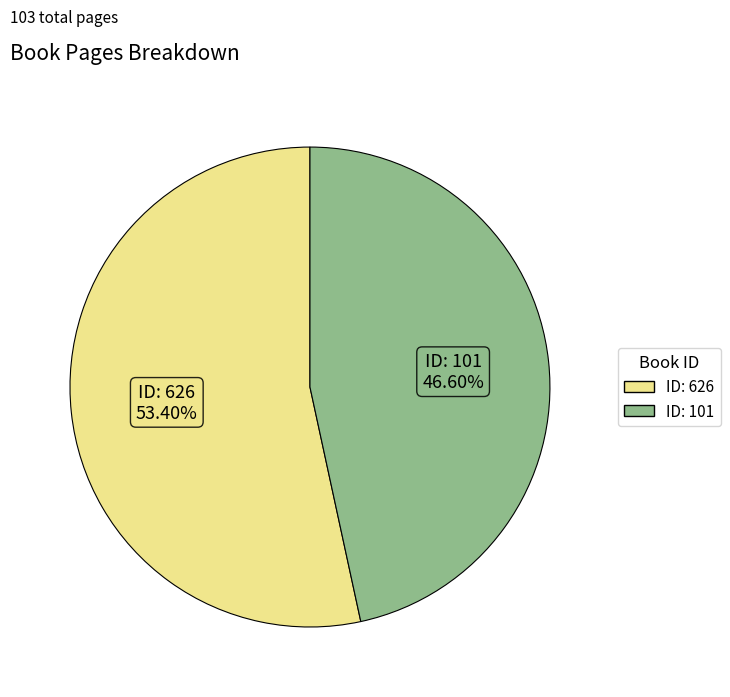

Approximately how many times larger is the value at ID: 101 compared to ID: 626?

0.9